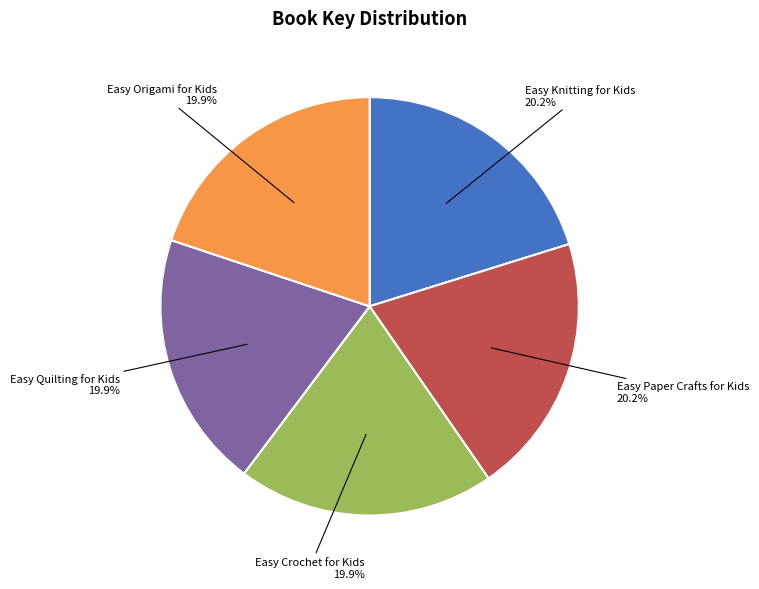

How many segments does this pie chart have?

5